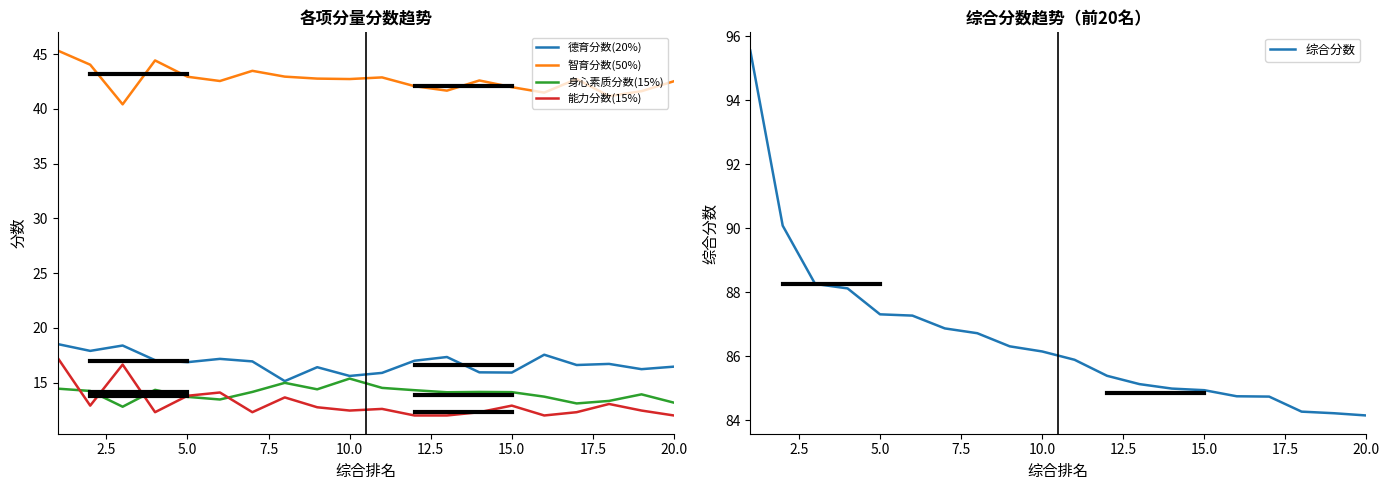

How many interior local peaks does the 德育分数(20%) series have?

6